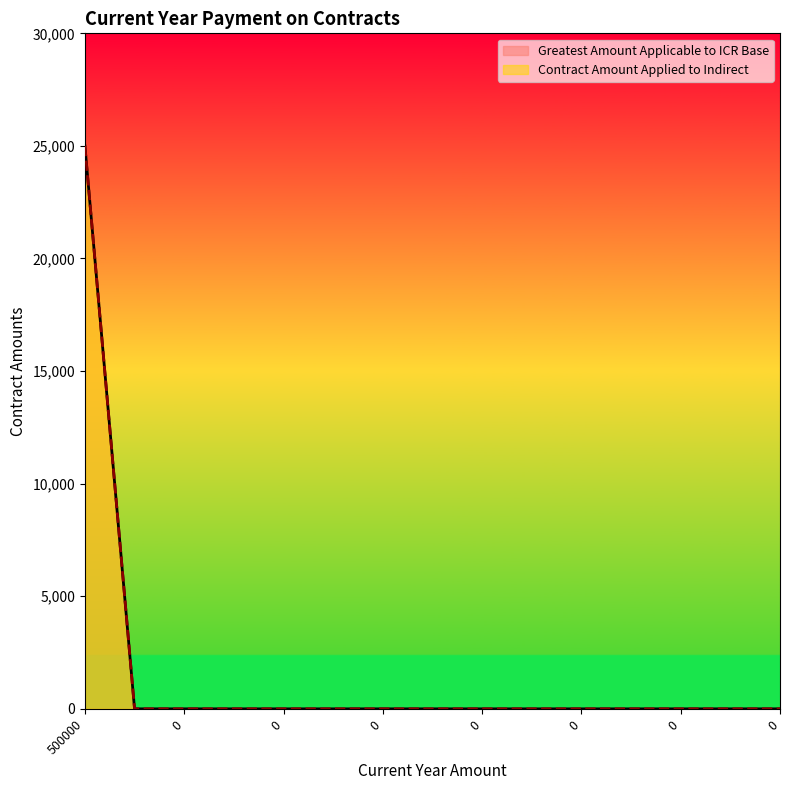

What is the sum of all Greatest Amount Applicable to ICR Base values?

25000